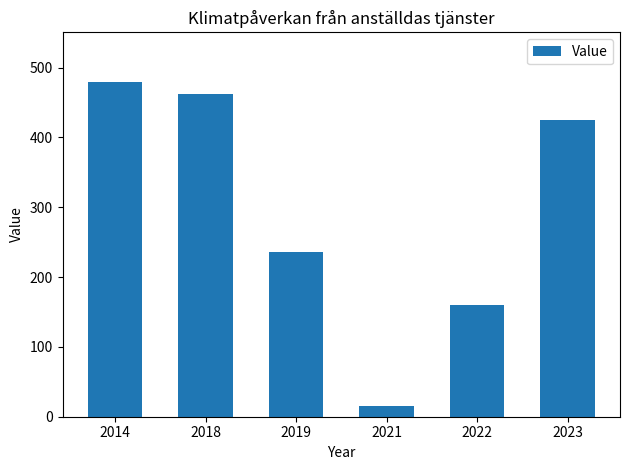

Reading right to left, list all the values displayed in this chart.

425.1	160.6	15.8	235.6	461.8	478.7